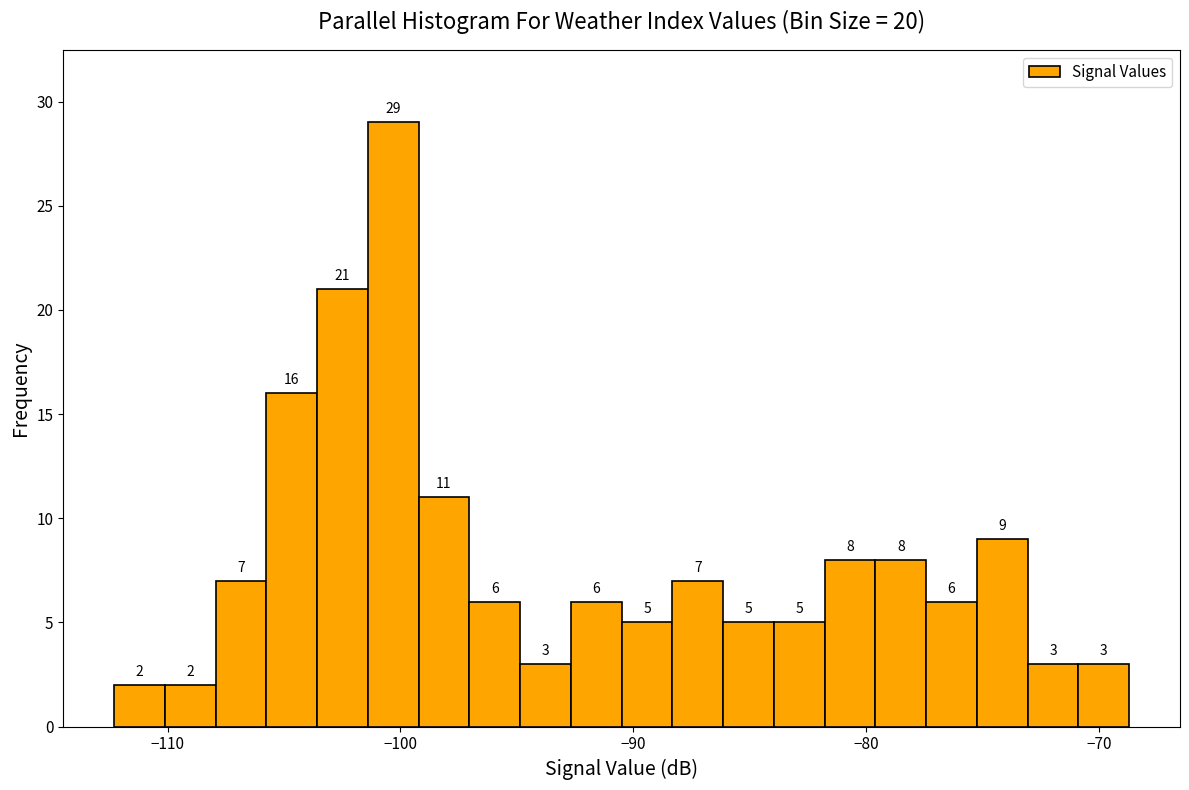

Read against the x-axis, roughly where is the centre of the tallest bar?

-100